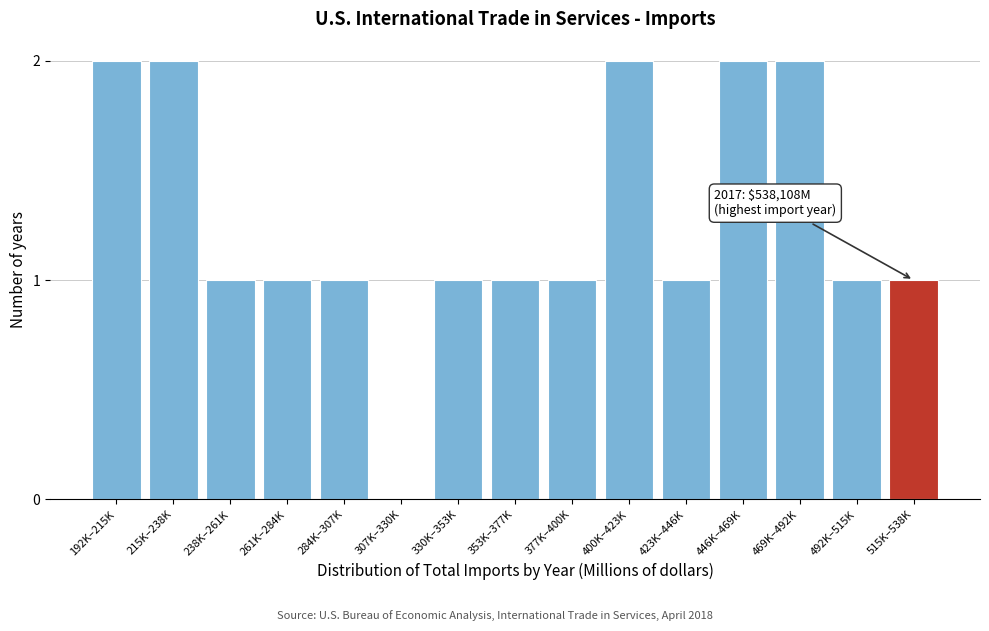

Reading left to right, list all the values displayed in this chart.

192K–215K=2	215K–238K=2	238K–261K=1	261K–284K=1	284K–307K=1	307K–330K=0	330K–353K=1	353K–377K=1	377K–400K=1	400K–423K=2	423K–446K=1	446K–469K=2	469K–492K=2	492K–515K=1	515K–538K=1